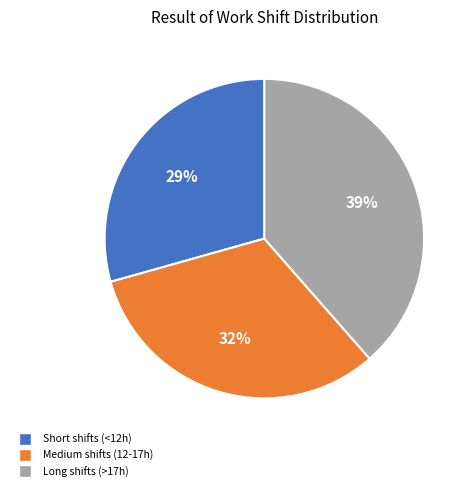

To the nearest percent, what is the average slice percentage?

33%